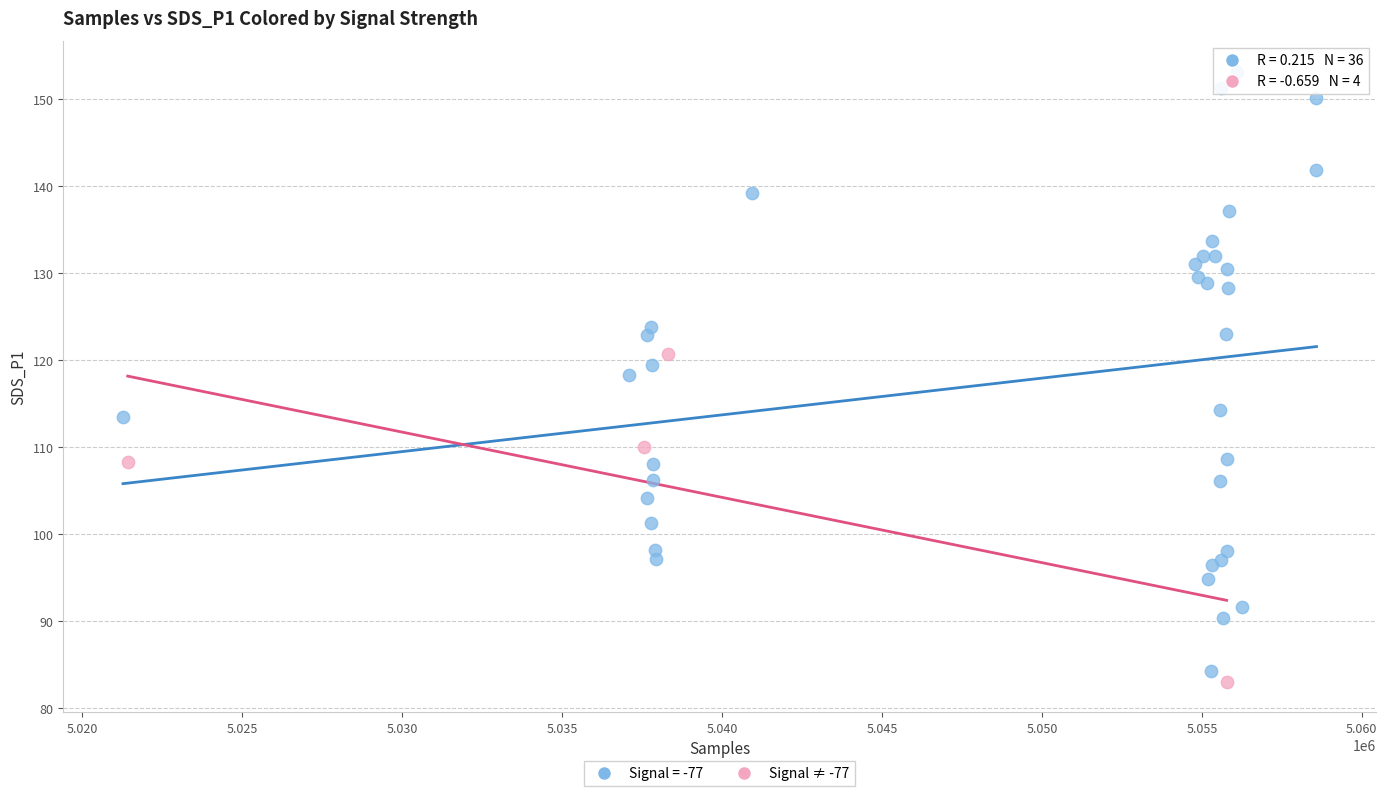

Which series contains the highest Y value?

Signal = -77